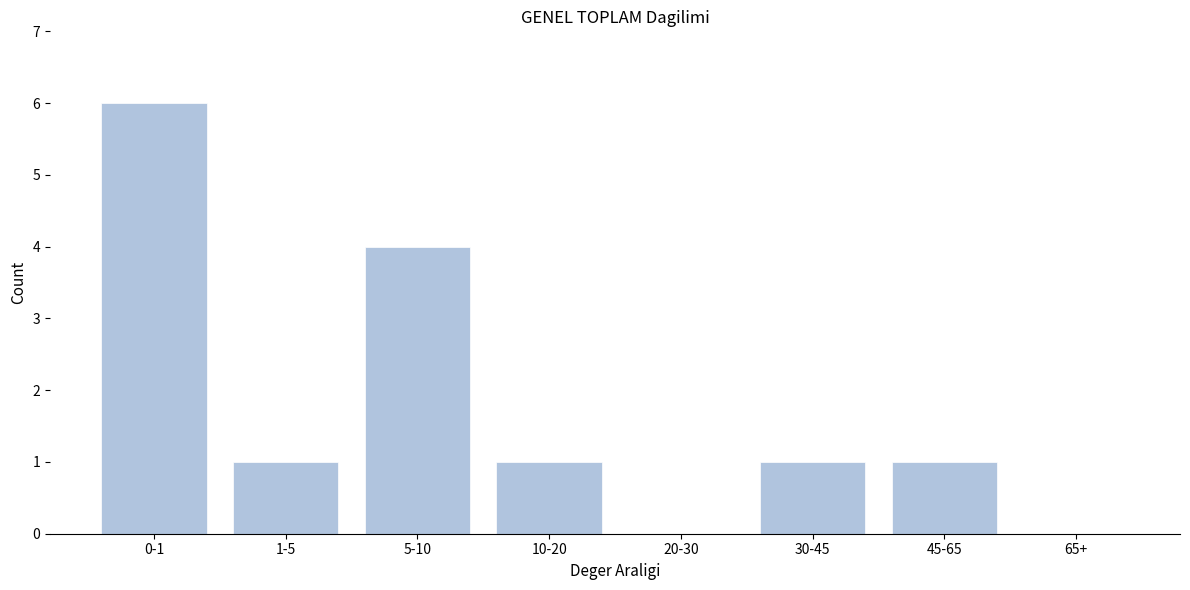

Reading right to left, transcribe all the data shown in this chart.

65+=0	45-65=1	30-45=1	20-30=0	10-20=1	5-10=4	1-5=1	0-1=6